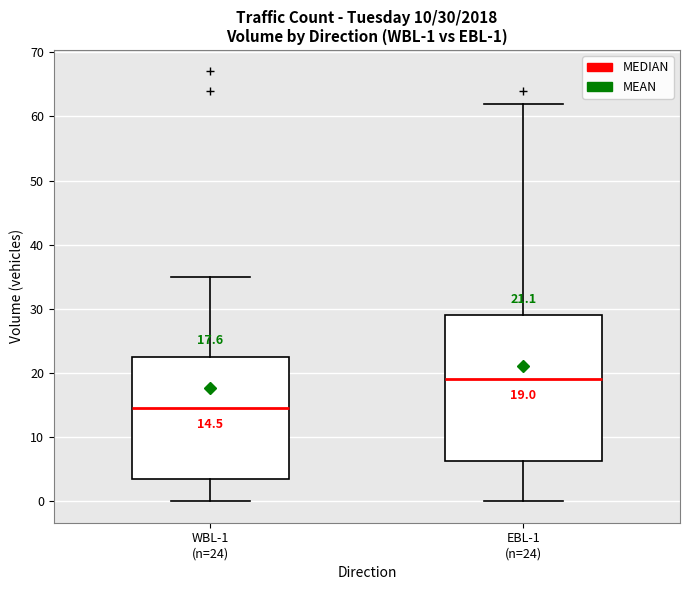

Which box is the tallest, from its lower edge to its upper edge?

EBL-1 (n=24)